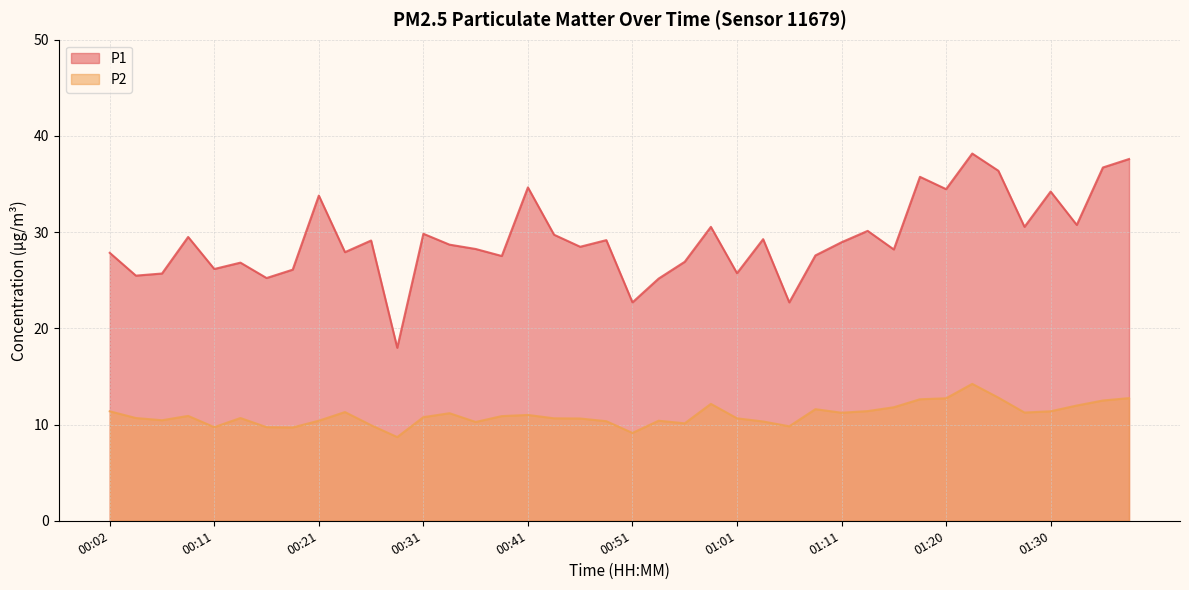

At which category is the sum across all series the highest?

01:23